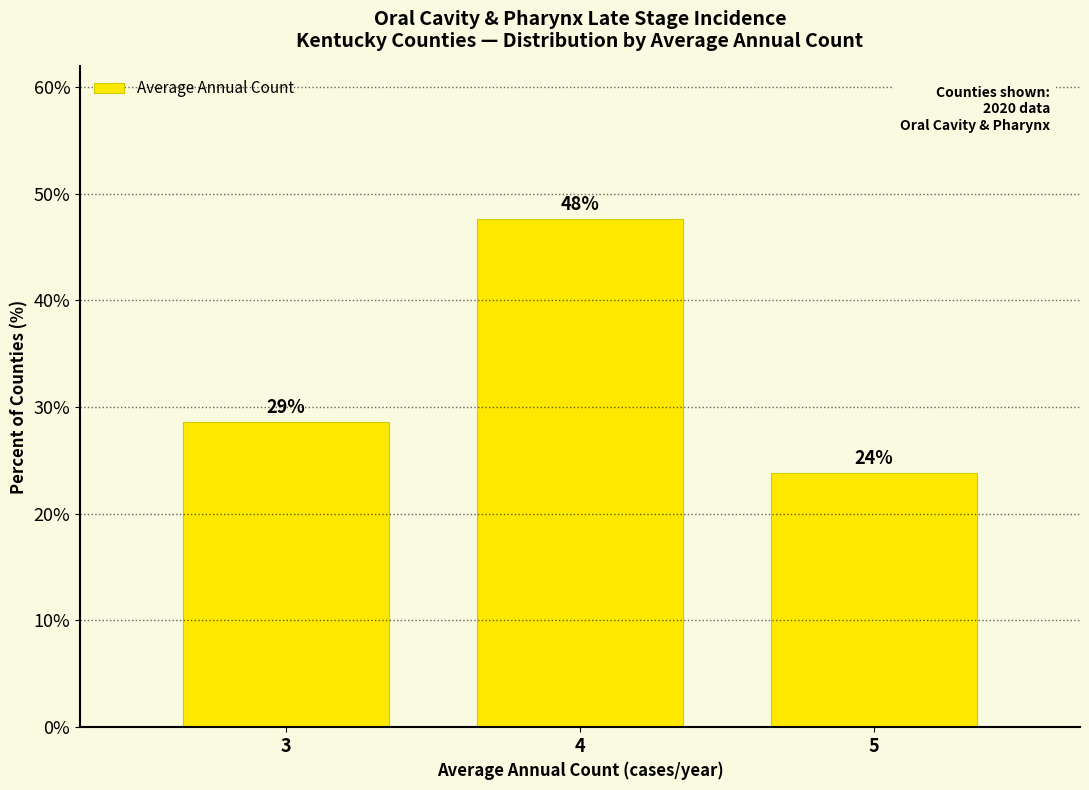

Reading left to right, what are all the values shown in this chart?

28.6	47.6	23.8